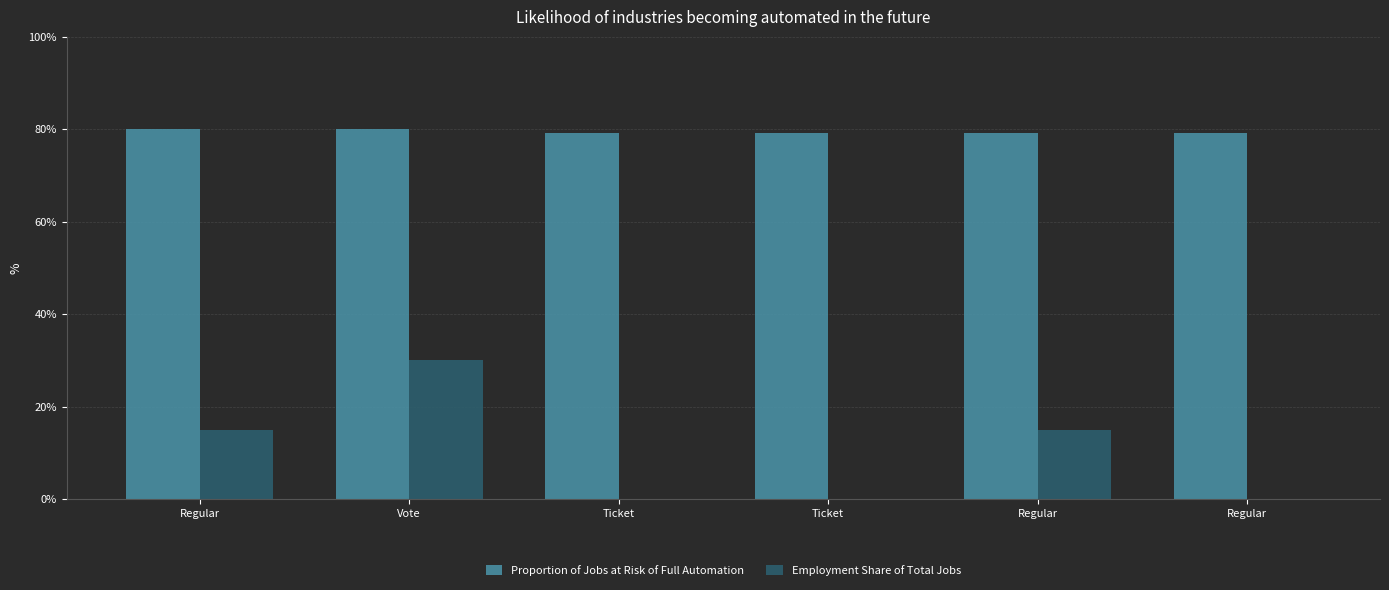

What is the spread (max minus min) of values at Regular?

65.0